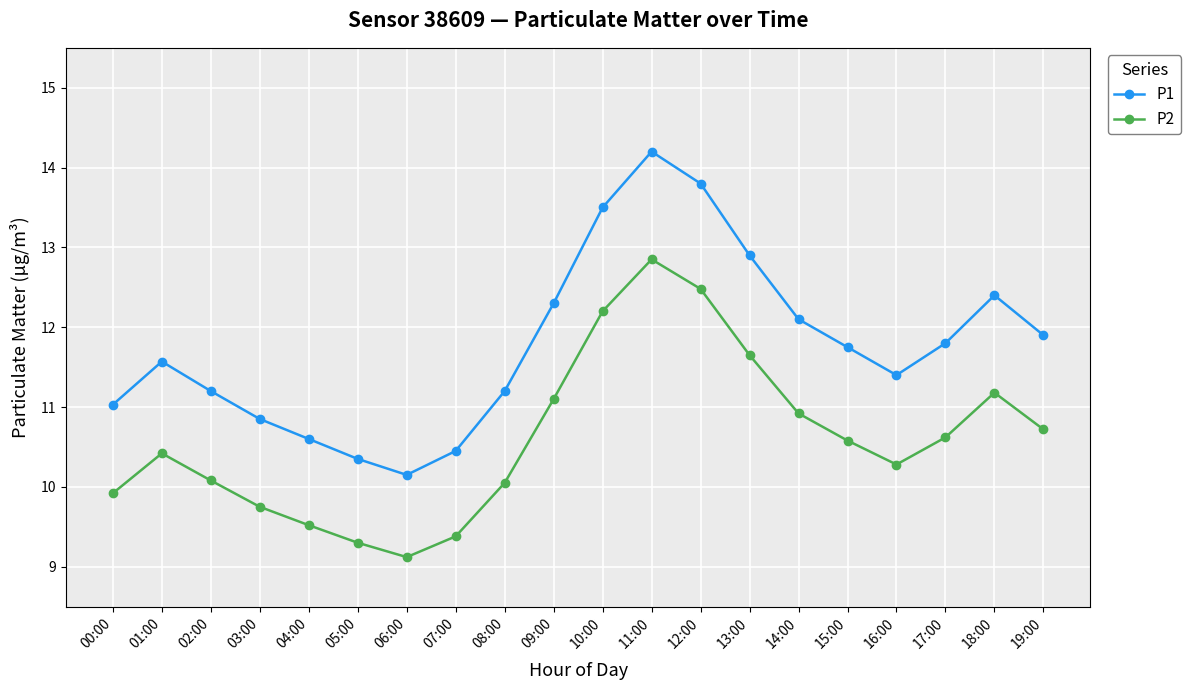

What is the total value across all series at 17:00?

22.4